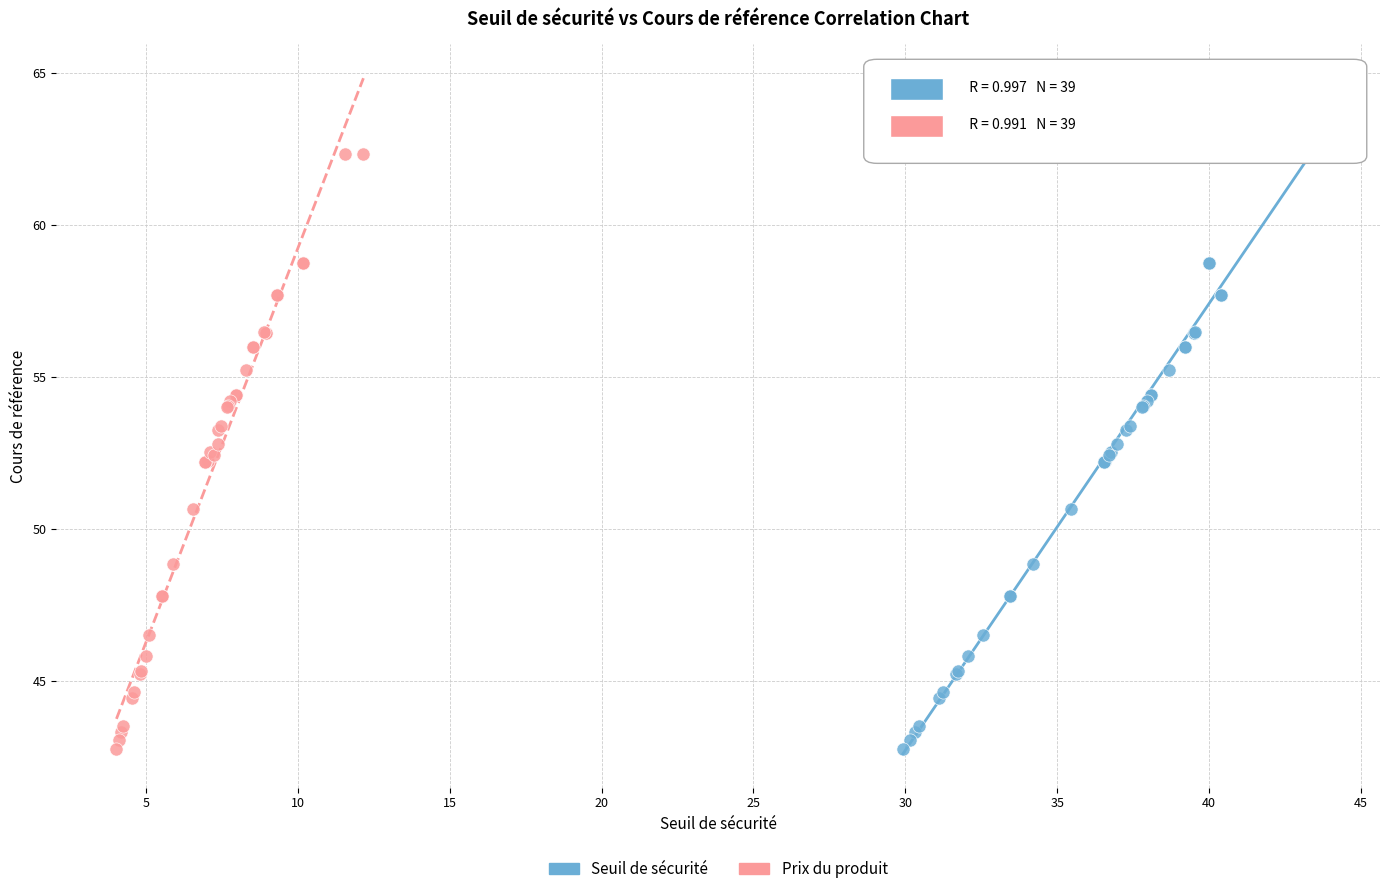

What are all the series names shown in the legend?

Seuil de sécurité, Prix du produit